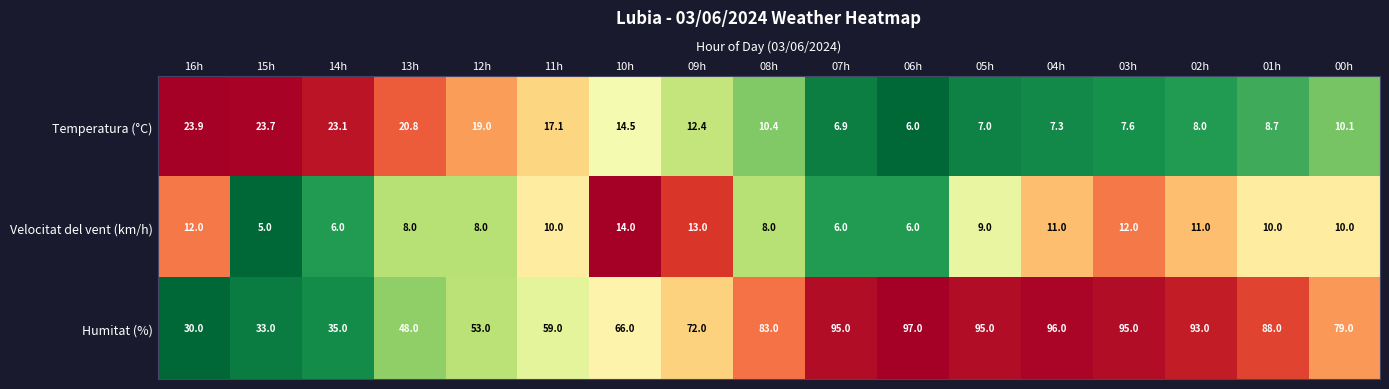

The value of Velocitat del vent (km/h) at 06h is 3.1. True or false?

False